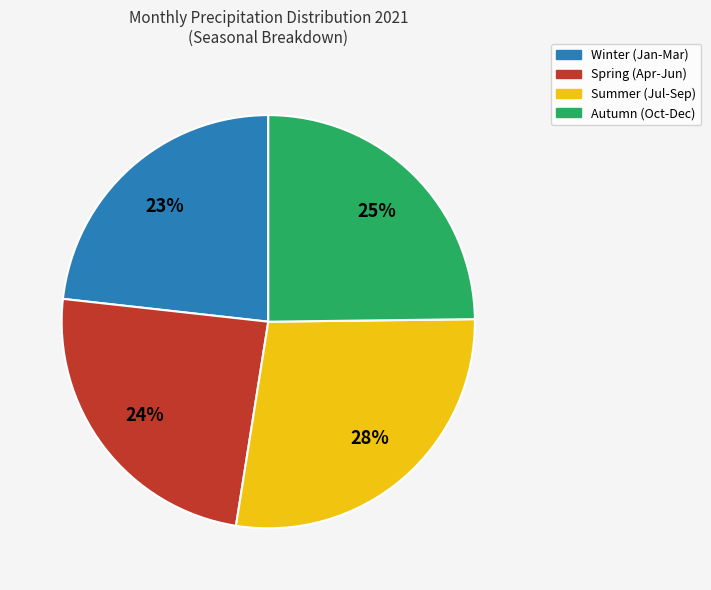

Which category has the smallest portion of the pie?

Winter (Jan-Mar)